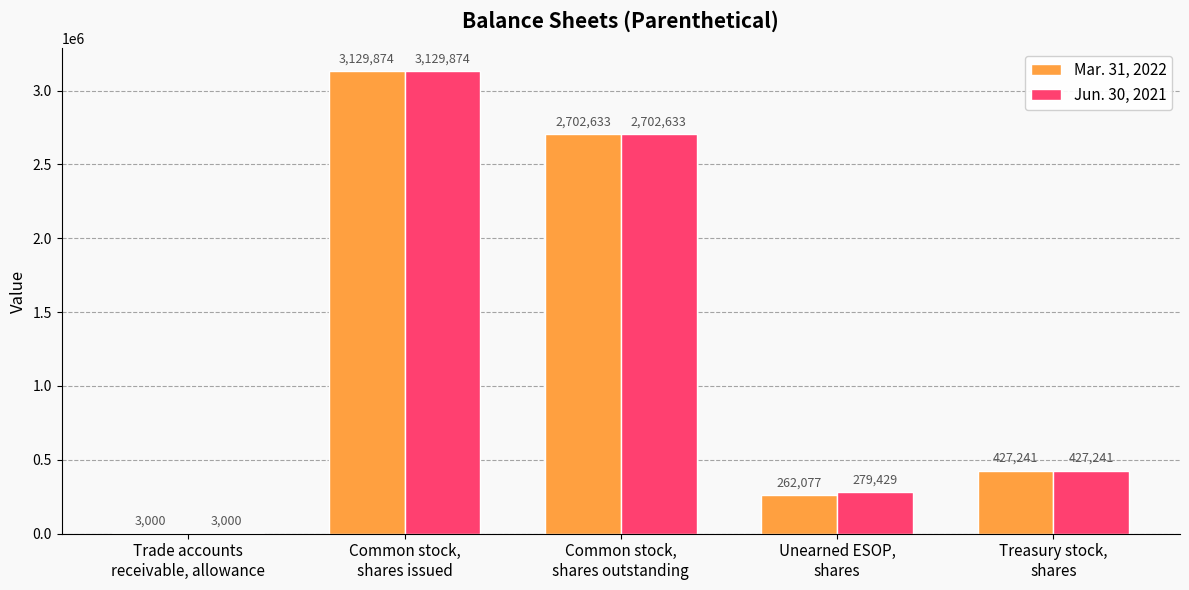

What is the maximum value shown in the chart?

3129874